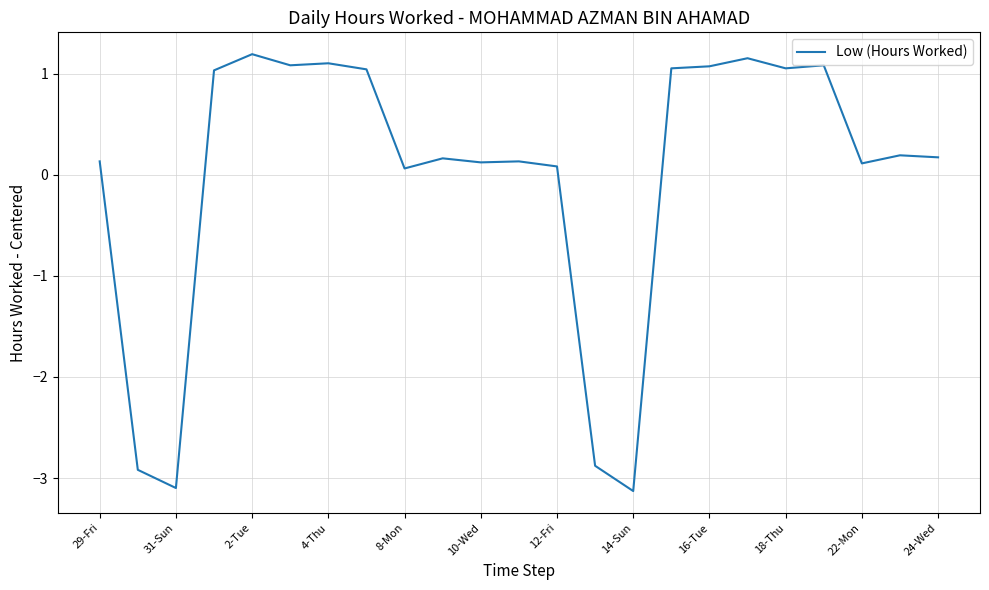

What is the difference between the maximum and minimum values?

4.3